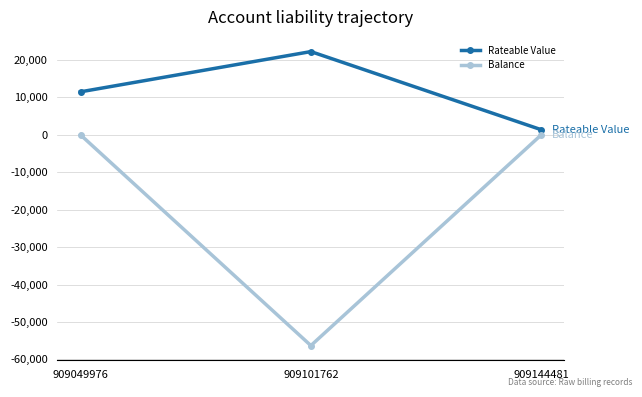

Where is Rateable Value nearest to the value 11812?

909049976